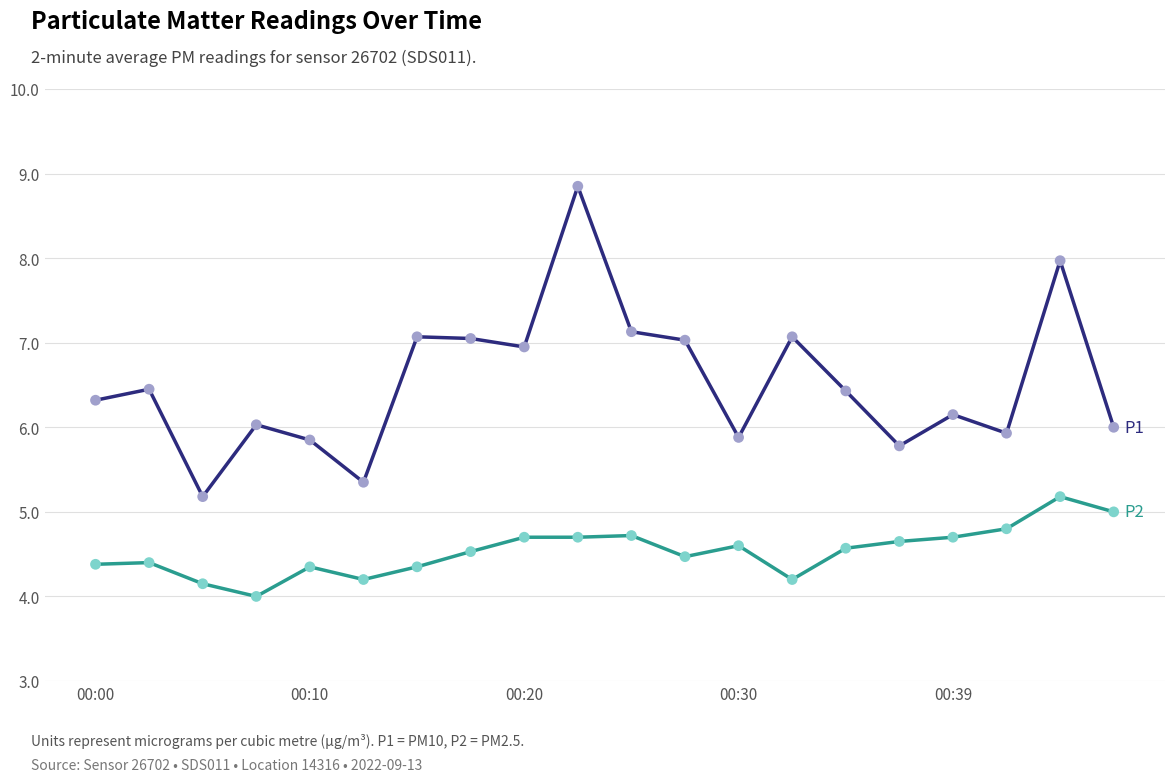

What is the smallest value displayed?

4.0